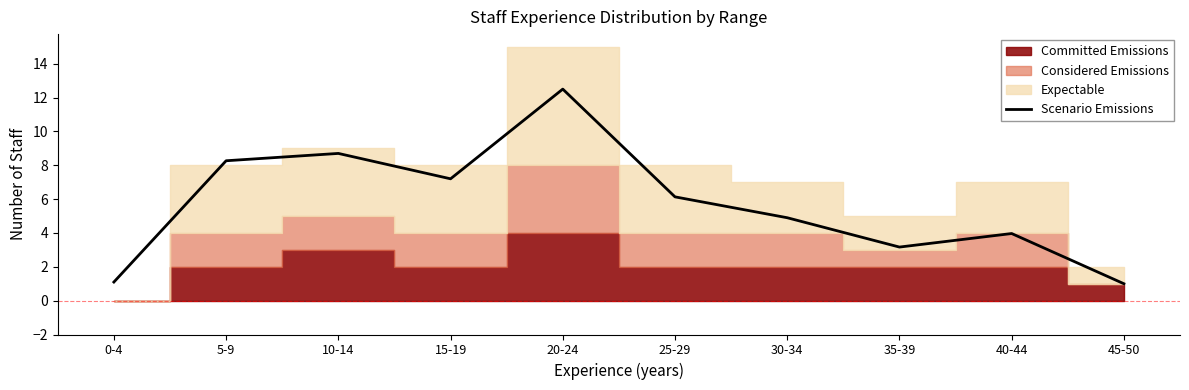

Reading left to right, transcribe all the data shown in this chart.

0-4=1.1	5-9=8.3	10-14=8.7	15-19=7.2	20-24=12.5	25-29=6.1	30-34=4.9	35-39=3.2	40-44=4.0	45-50=1.0